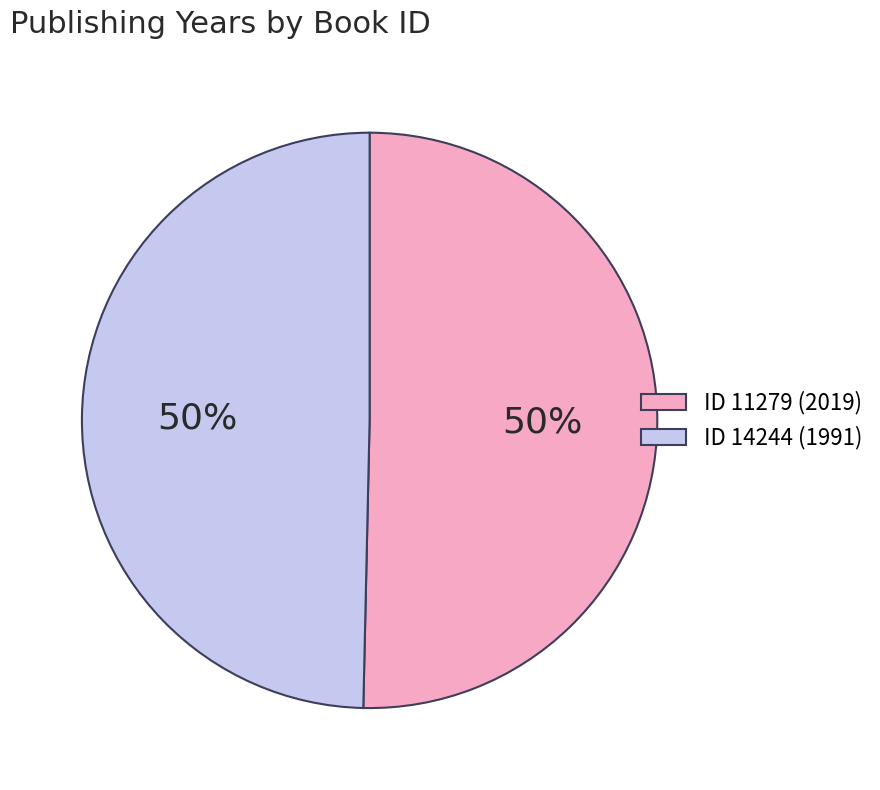

To the nearest percent, what is the average slice percentage?

50%